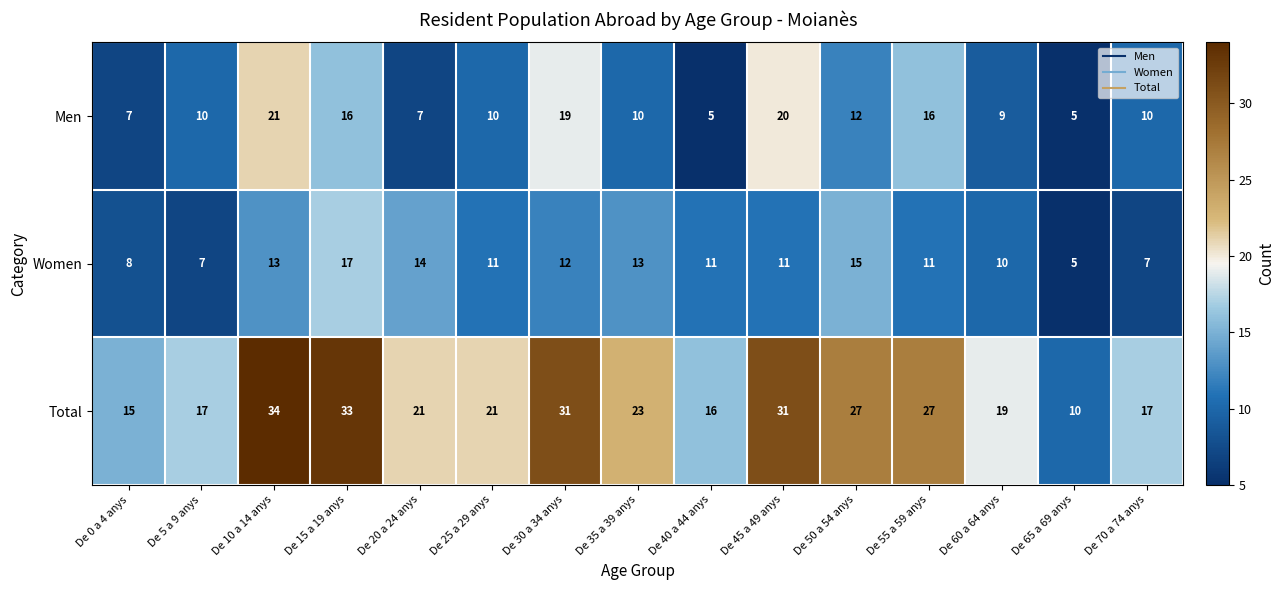

Which series has the widest spread of values?

Total